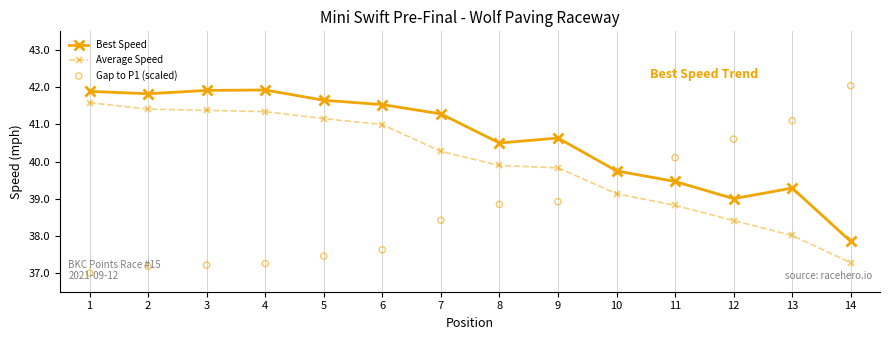

At which category is the sum across all series the highest?

4